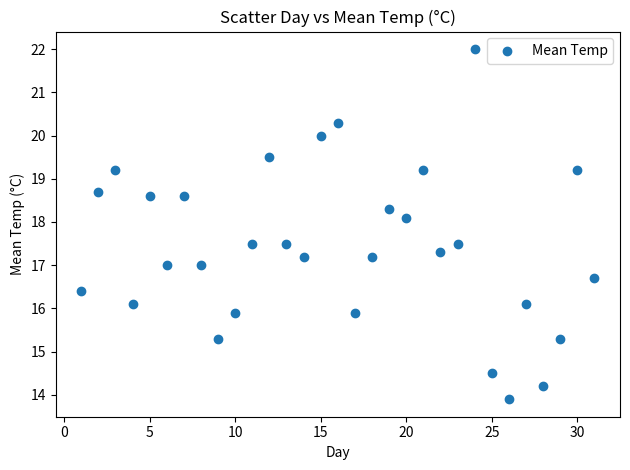

What is the range of X values (max minus min)?

30.0